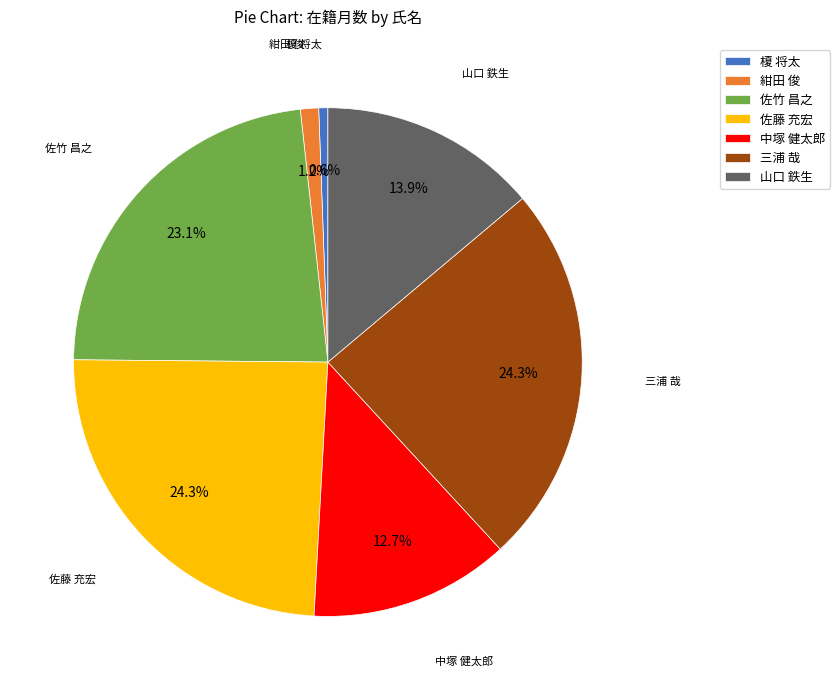

Which has a higher value, 中塚 健太郎 or 榎 将太?

中塚 健太郎